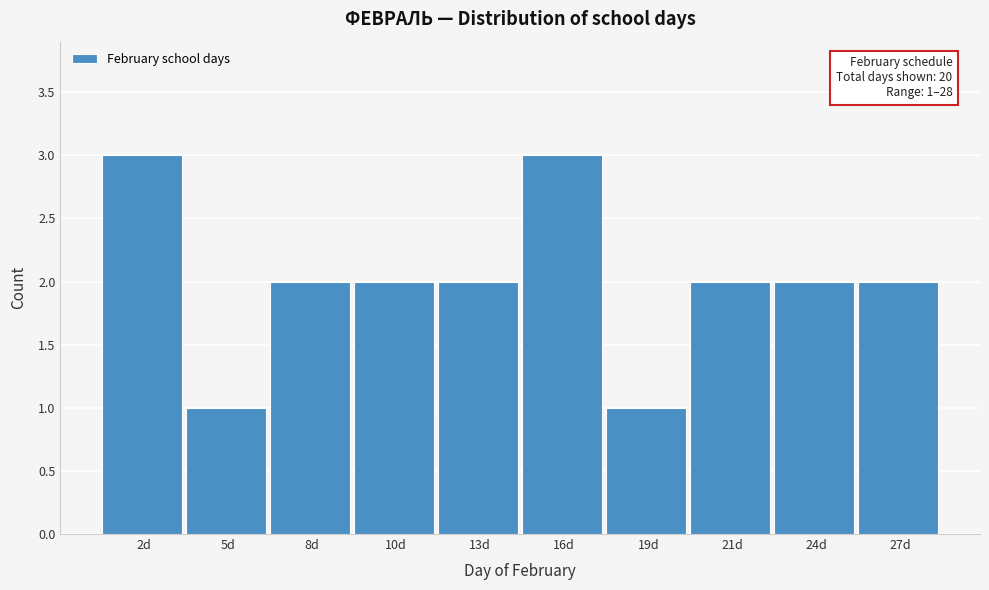

Reading right to left, list all the values displayed in this chart.

27d=2	24d=2	21d=2	19d=1	16d=3	13d=2	10d=2	8d=2	5d=1	2d=3